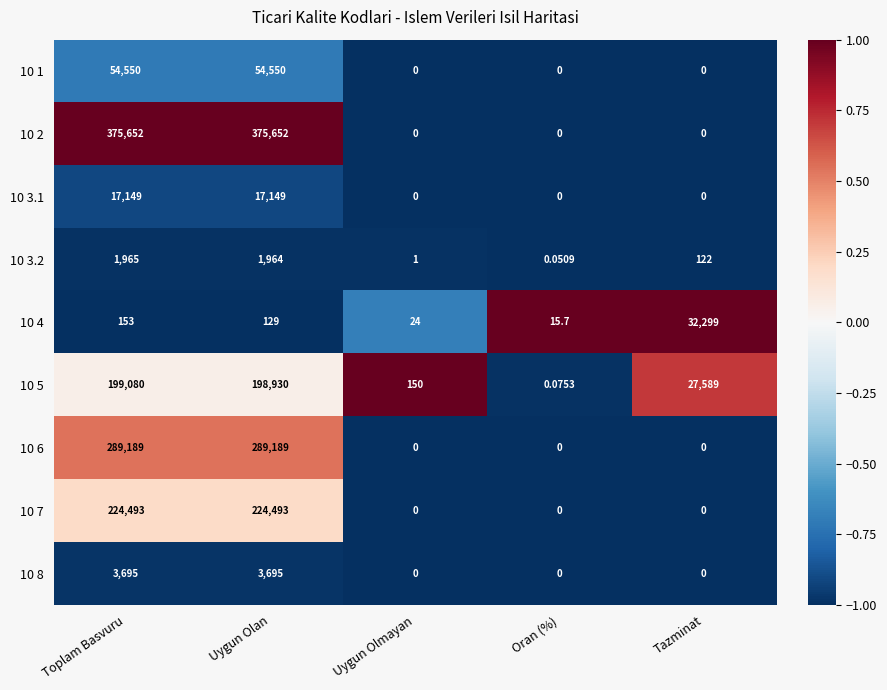

List the series in order of their peak value, highest first.

10 2, 10 6, 10 7, 10 5, 10 1, 10 4, 10 3.1, 10 8, 10 3.2